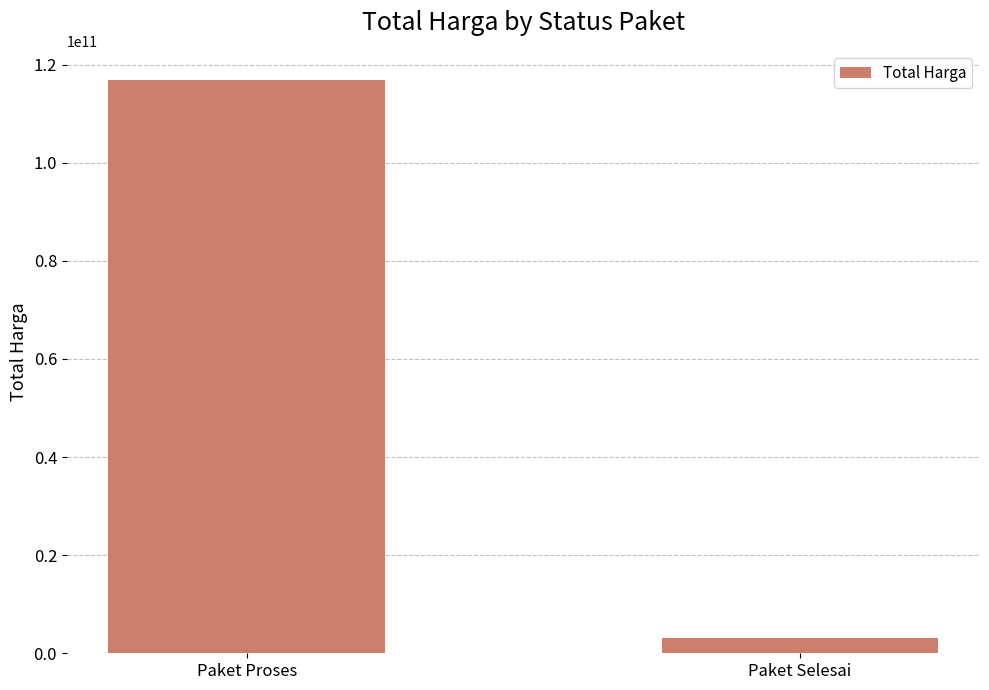

What is the greatest value displayed?

116958059142